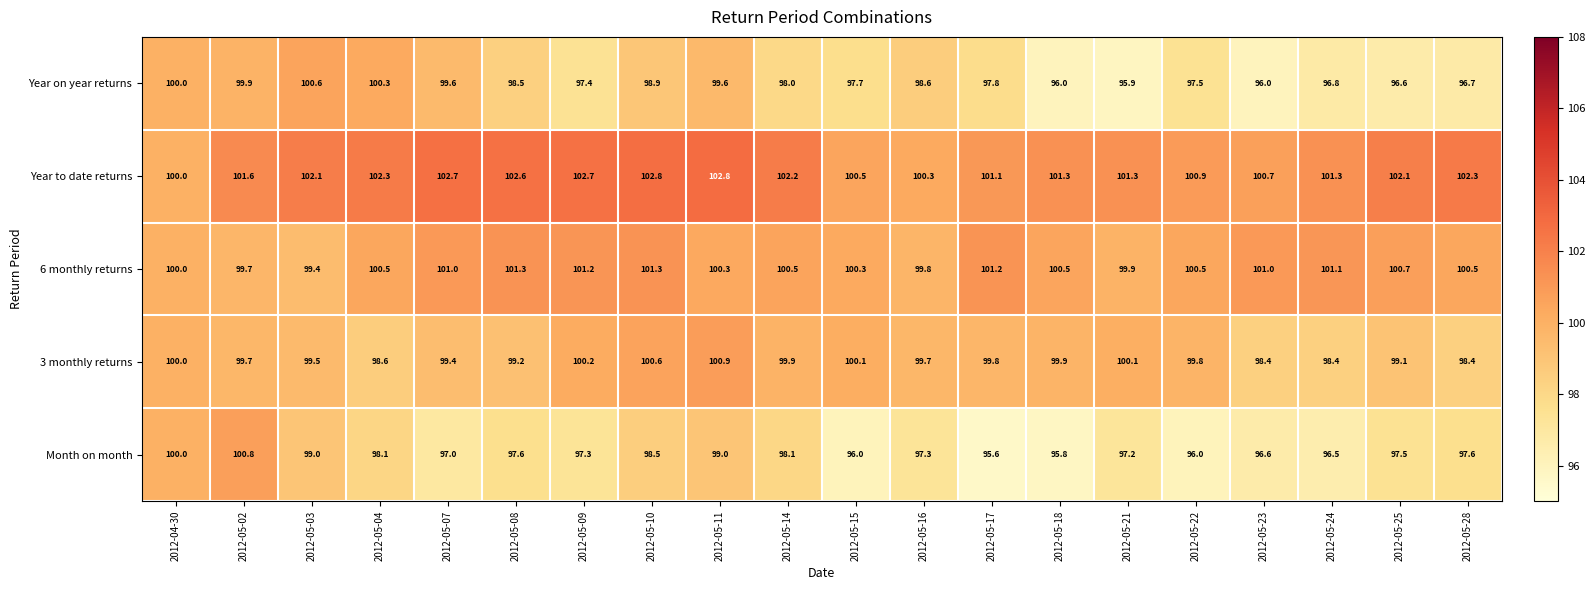

Between 2012-05-02 and 2012-05-08, which series saw the biggest shift?

Month on month